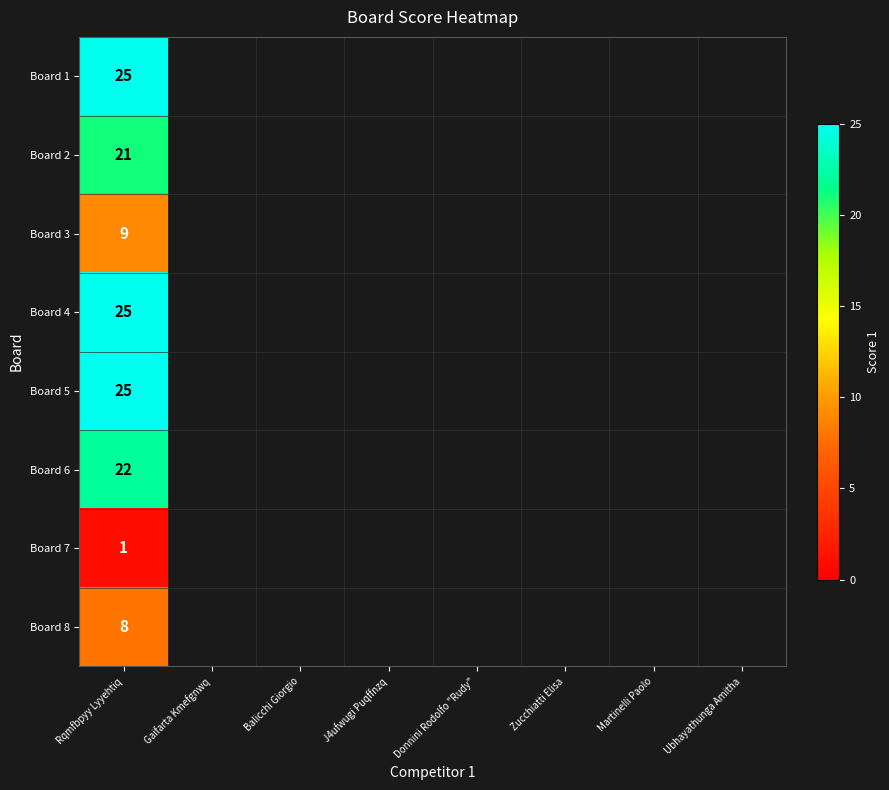

Between 2 and 8, which is larger?

2